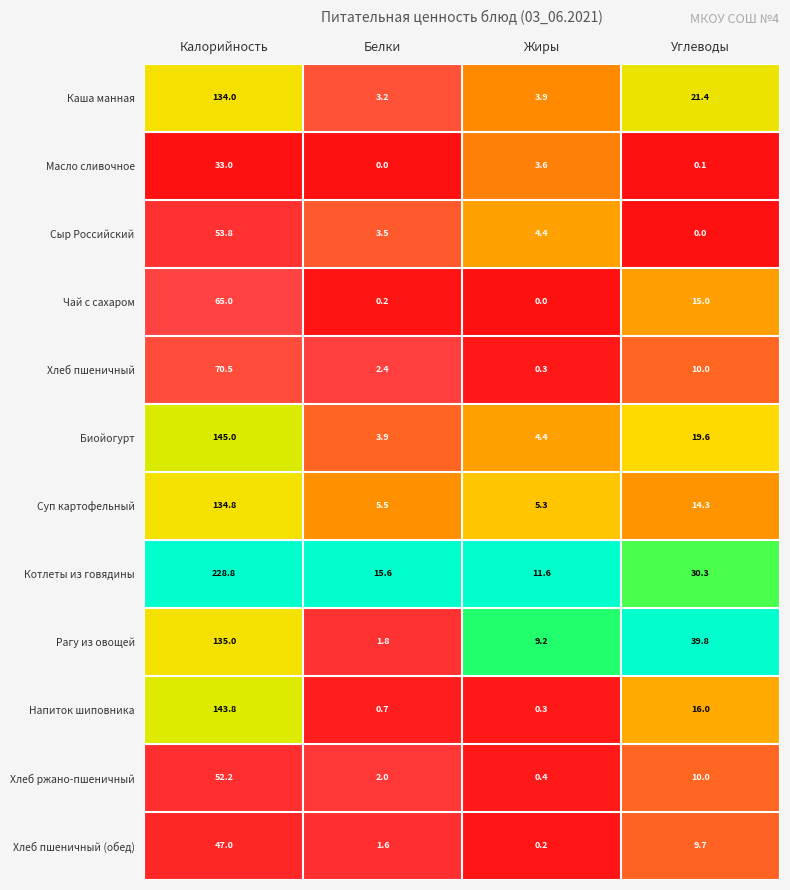

Which label corresponds to the largest value in the chart?

Калорийность